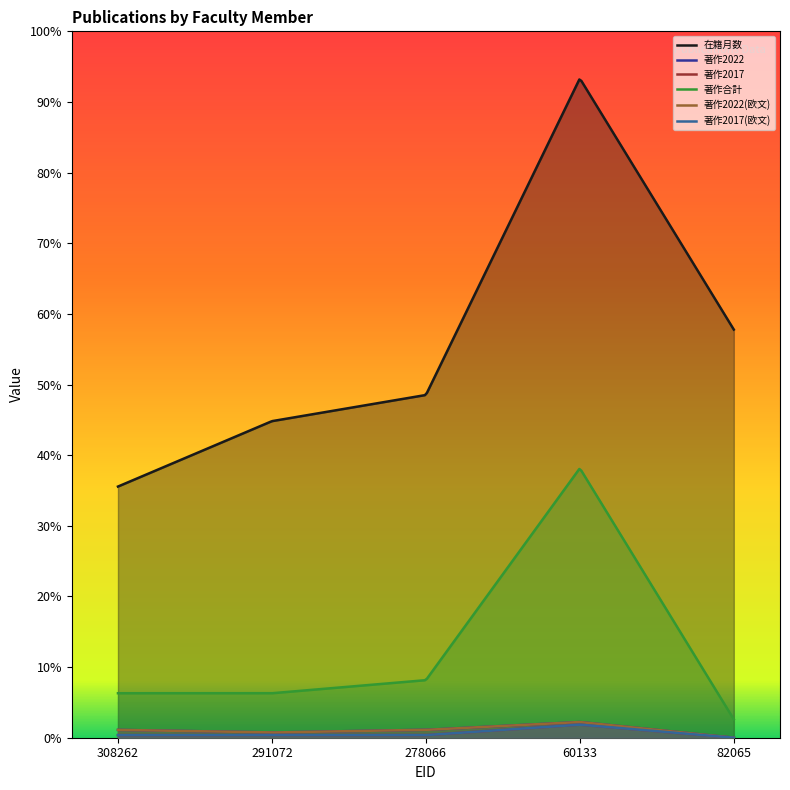

Which series has the largest total across all categories?

在籍月数